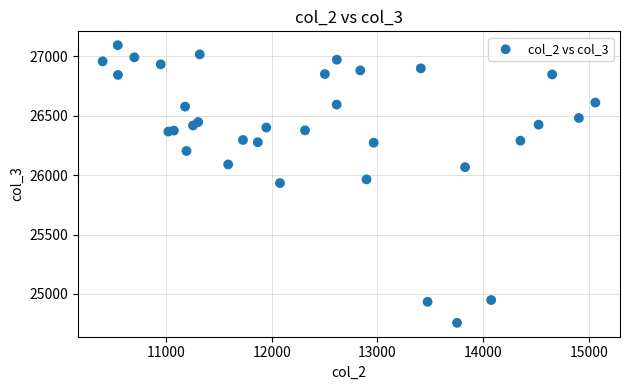

What is the range of X values (max minus min)?

4663